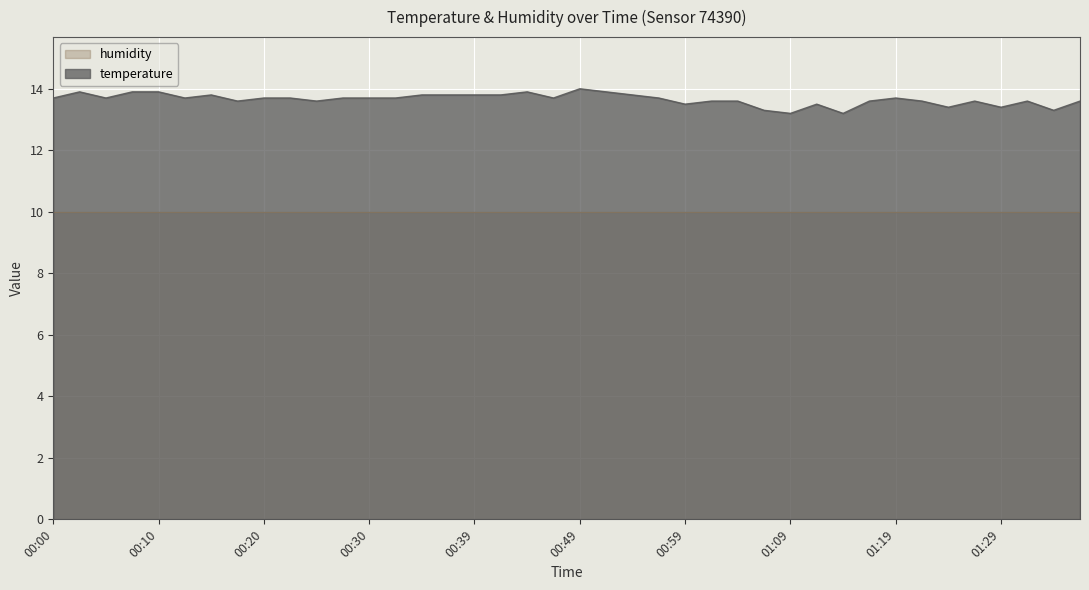

What is the average value?

13.7